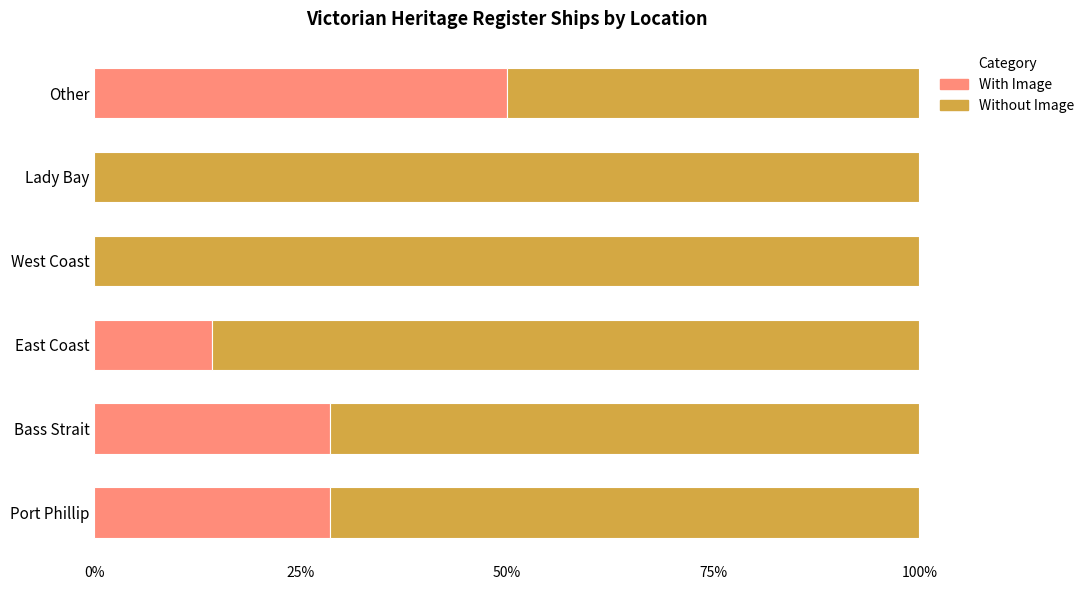

What is the total value across all series at Lady Bay?

100.0